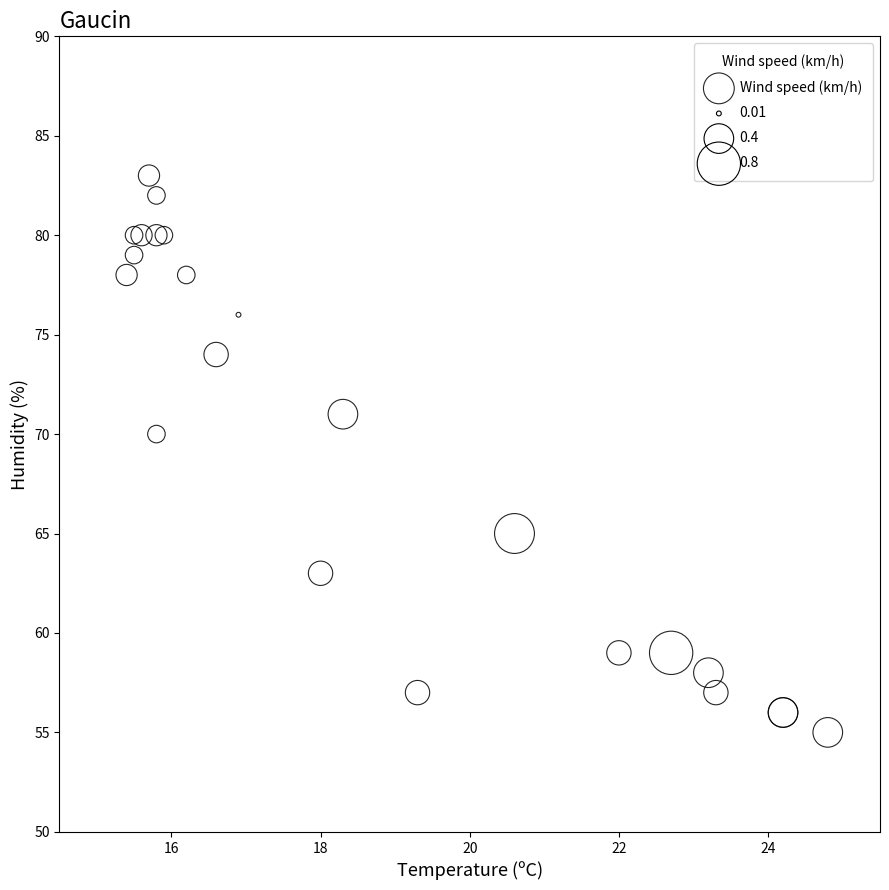

What Y value in the scatter plot is closest to 69?

70